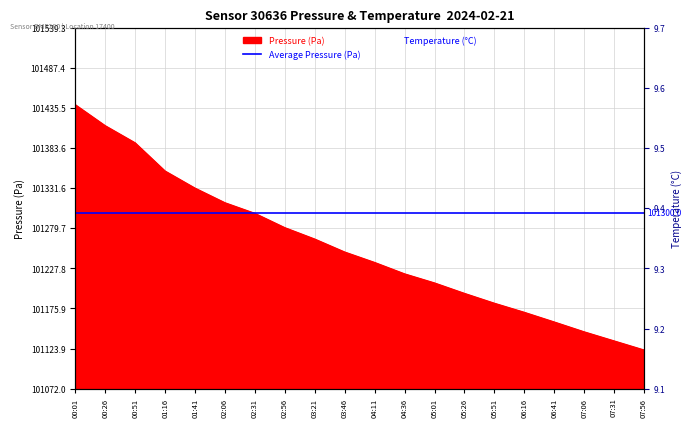

Which series has the largest range (max minus min)?

pressure